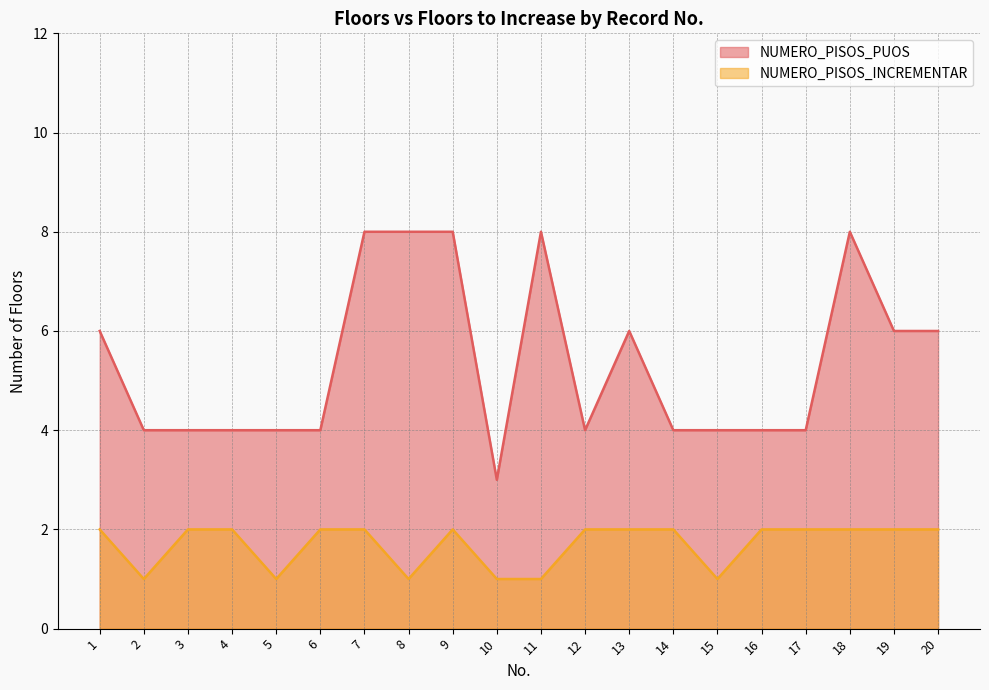

How many values in the NUMERO_PISOS_INCREMENTAR series are below 2?

6